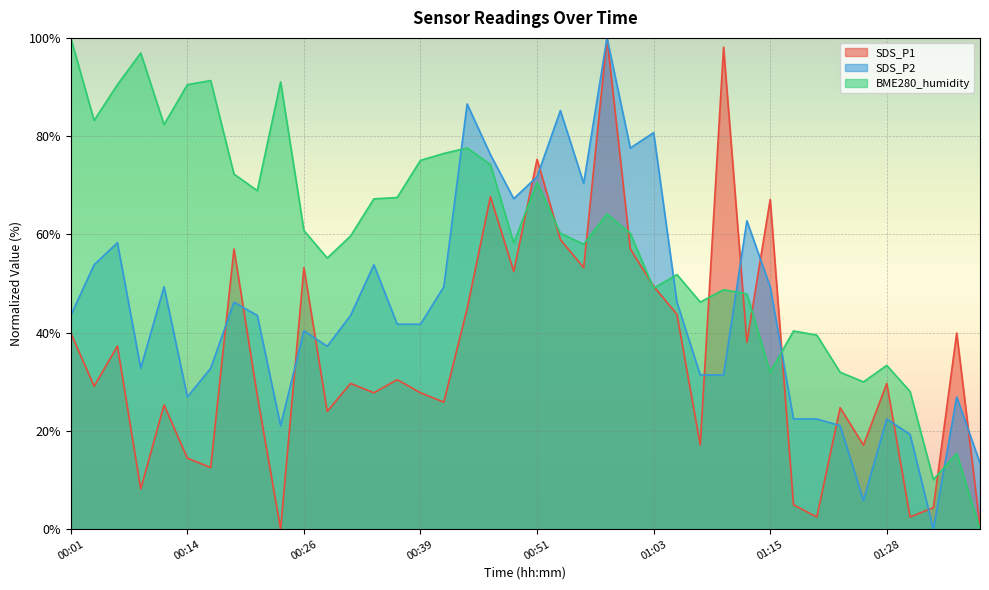

Reading left to right, extract all data points from this chart.

SDS_P1: 00:01=39.9	00:04=29.1	00:06=37.3	00:09=8.2	00:11=25.3	00:14=14.4	00:16=12.5	00:19=57.0	00:21=27.2	00:24=0.0	00:26=53.2	00:29=24.0	00:31=29.7	00:34=27.8	00:36=30.4	00:39=27.8	00:41=25.9	00:43=44.9	00:46=67.7	00:48=52.5	00:51=75.3	00:53=58.9	00:56=53.2	00:58=100.0	01:01=57.0	01:03=49.4	01:06=43.7	01:08=17.1	01:11=98.1	01:13=38.0	01:15=67.1	01:18=4.9	01:20=2.5	01:23=24.7	01:25=17.1	01:28=29.7	01:30=2.5	01:33=4.4	01:35=39.9	01:38=0.6
SDS_P2: 00:01=43.5	00:04=53.8	00:06=58.3	00:09=32.7	00:11=49.3	00:14=26.9	00:16=32.7	00:19=46.2	00:21=43.5	00:24=21.1	00:26=40.4	00:29=37.2	00:31=43.5	00:34=53.8	00:36=41.7	00:39=41.7	00:41=49.3	00:43=86.5	00:46=76.2	00:48=67.3	00:51=71.7	00:53=85.2	00:56=70.4	00:58=100.0	01:01=77.6	01:03=80.7	01:06=46.2	01:08=31.4	01:11=31.4	01:13=62.8	01:15=49.3	01:18=22.4	01:20=22.4	01:23=21.1	01:25=5.8	01:28=22.4	01:30=19.3	01:33=0.0	01:35=26.9	01:38=13.5
BME280_humidity: 00:01=100.0	00:04=83.2	00:06=90.5	00:09=96.9	00:11=82.4	00:14=90.5	00:16=91.3	00:19=72.3	00:21=68.9	00:24=91.0	00:26=60.8	00:29=55.2	00:31=59.7	00:34=67.2	00:36=67.5	00:39=75.1	00:41=76.5	00:43=77.6	00:46=74.2	00:48=58.3	00:51=70.6	00:53=60.2	00:56=58.0	00:58=64.1	01:01=60.2	01:03=49.0	01:06=51.8	01:08=46.2	01:11=48.7	01:13=47.9	01:15=31.9	01:18=40.3	01:20=39.5	01:23=31.9	01:25=30.0	01:28=33.3	01:30=28.0	01:33=10.1	01:35=15.4	01:38=0.0